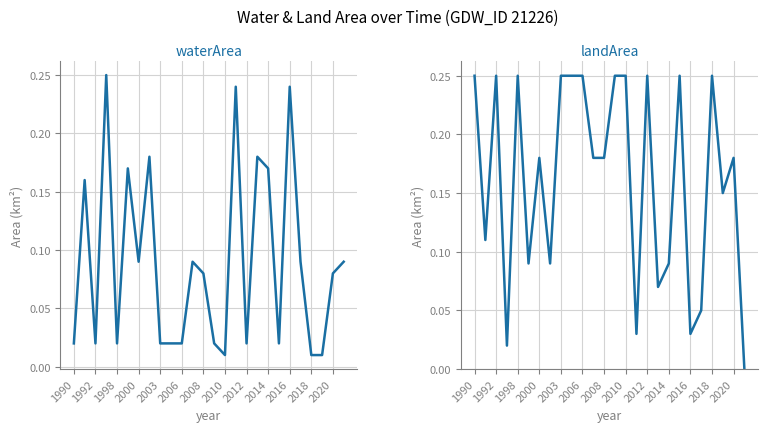

What are all the series names shown in the legend?

waterArea, landArea